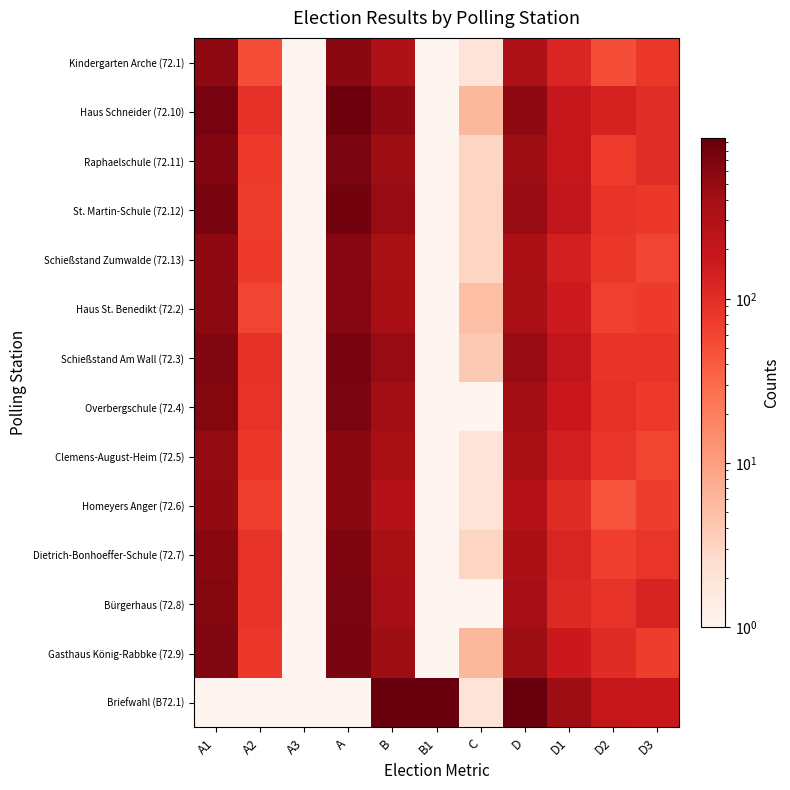

Rank the series at B1 from lowest to highest value.

Kindergarten Arche (72.1), Haus Schneider (72.10), Raphaelschule (72.11), St. Martin-Schule (72.12), Schießstand Zumwalde (72.13), Haus St. Benedikt (72.2), Schießstand Am Wall (72.3), Overbergschule (72.4), Clemens-August-Heim (72.5), Homeyers Anger (72.6), Dietrich-Bonhoeffer-Schule (72.7), Bürgerhaus (72.8), Gasthaus König-Rabbke (72.9), Briefwahl (B72.1)